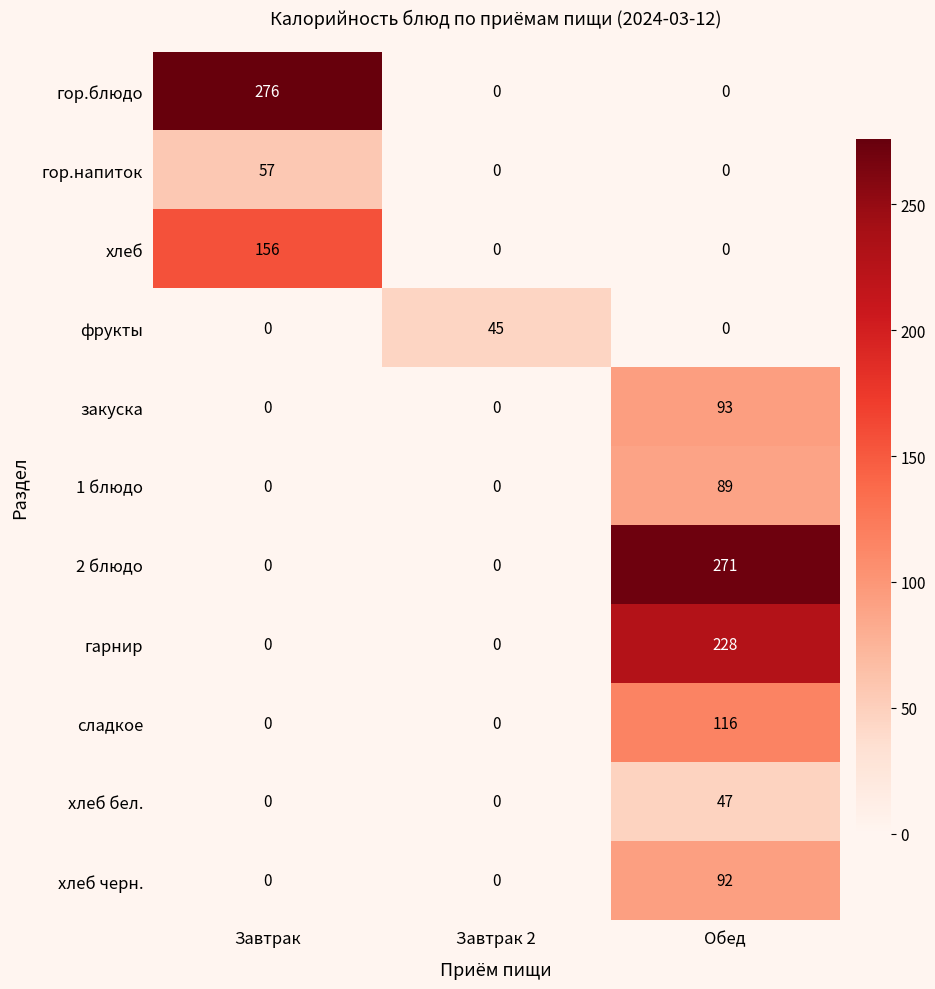

What is the difference between the highest and lowest values at Обед?

271